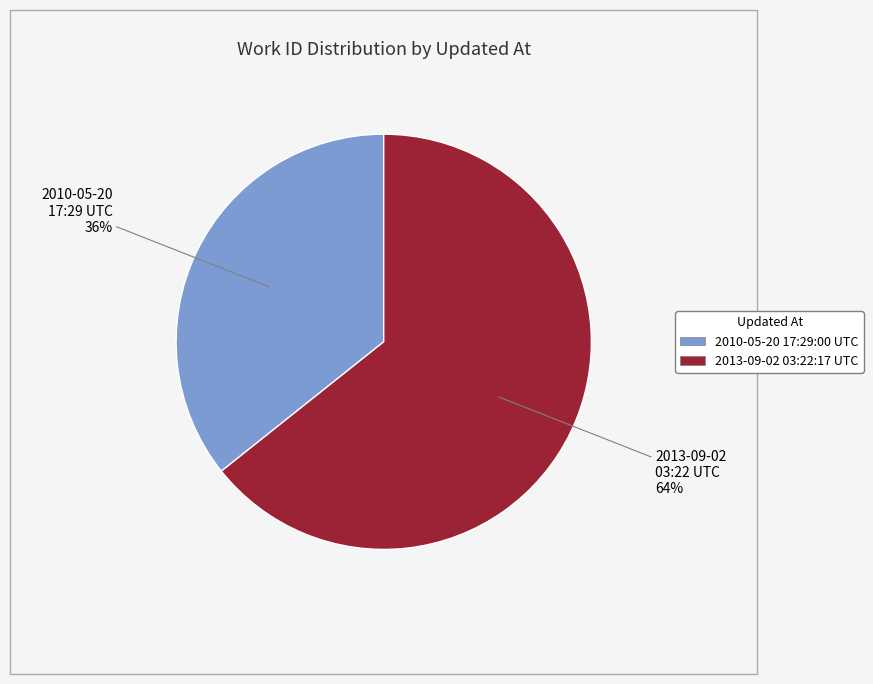

To the nearest percent, what is the average slice percentage?

50%